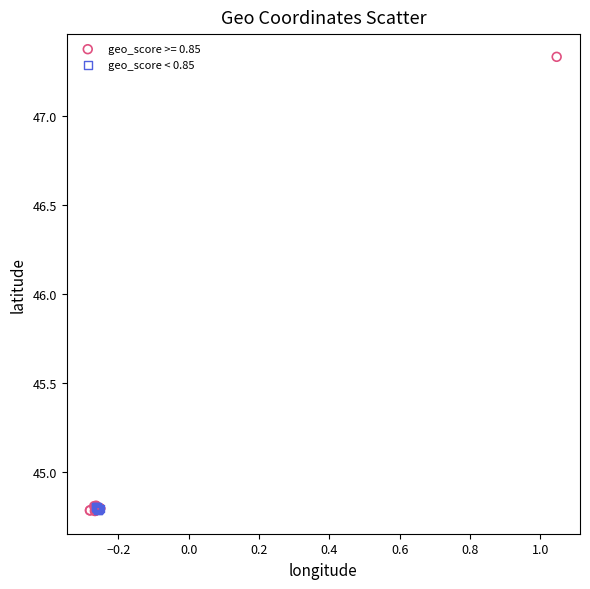

Which series contains the highest Y value?

geo_score >= 0.85